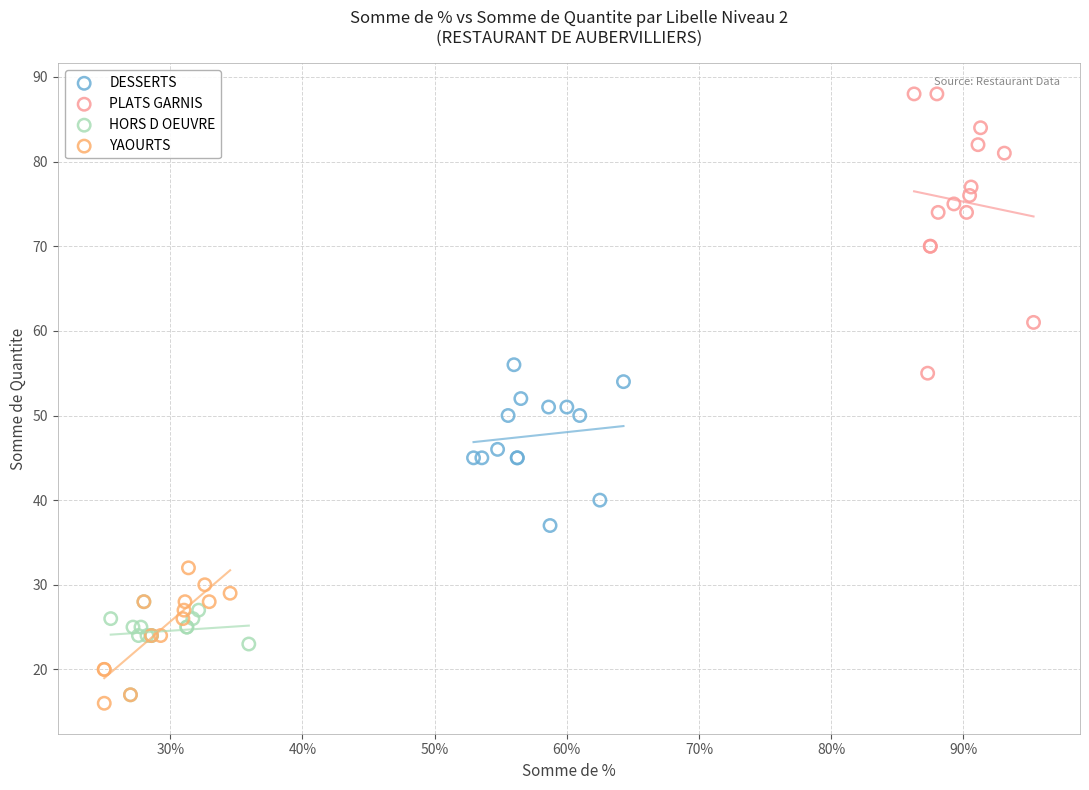

Which series reaches the maximum Y coordinate?

PLATS GARNIS